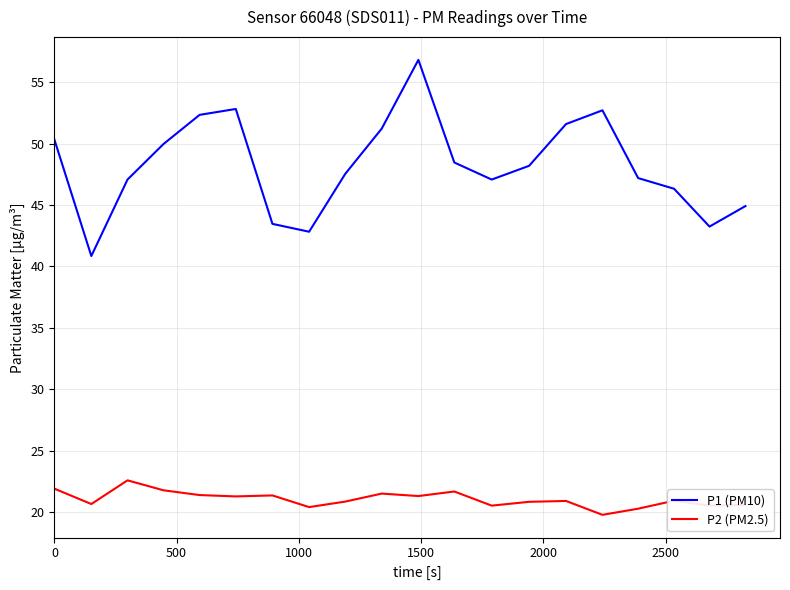

Which series has the largest total across all categories?

P1 (PM10)